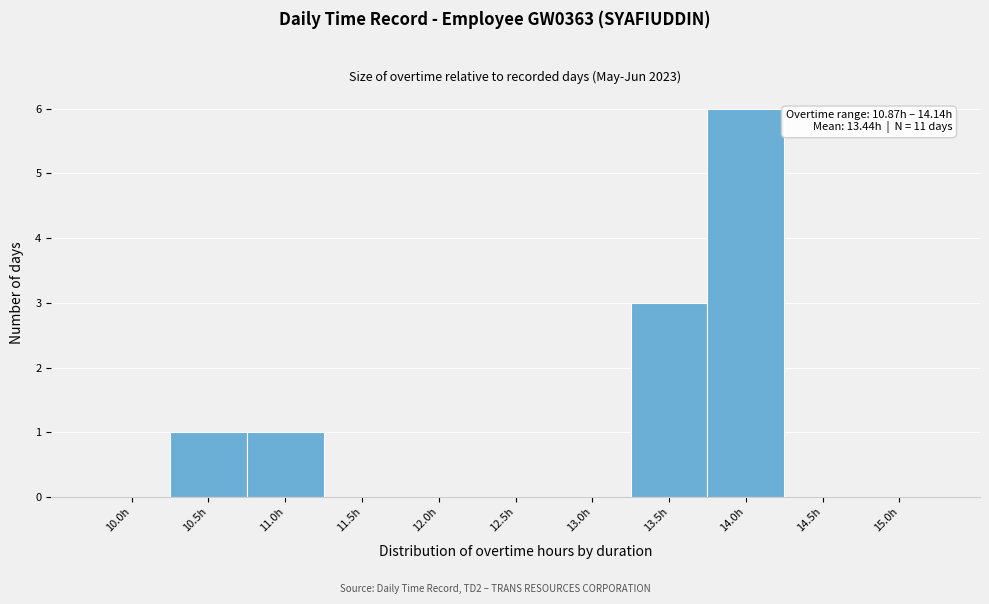

Reading left to right, list all the values displayed in this chart.

10.0h=0	10.5h=1	11.0h=1	11.5h=0	12.0h=0	12.5h=0	13.0h=0	13.5h=3	14.0h=6	14.5h=0	15.0h=0